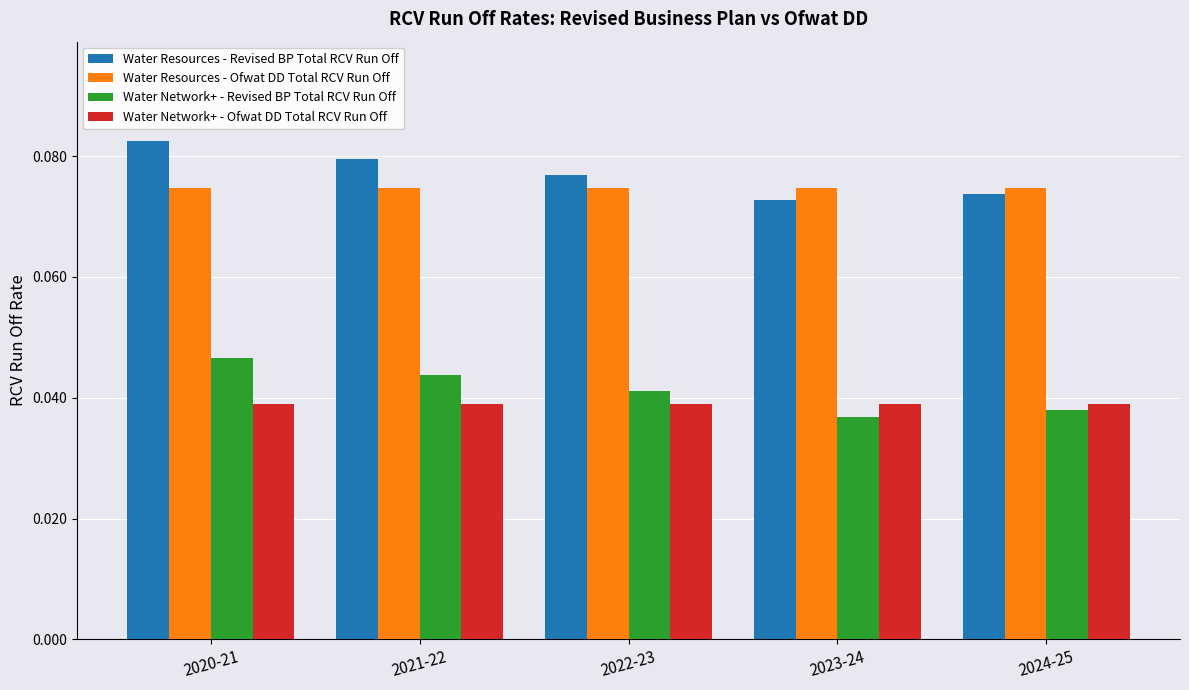

List the series in order of their peak value, highest first.

Water Resources - Revised BP Total RCV Run Off, Water Resources - Ofwat DD Total RCV Run Off, Water Network+ - Revised BP Total RCV Run Off, Water Network+ - Ofwat DD Total RCV Run Off